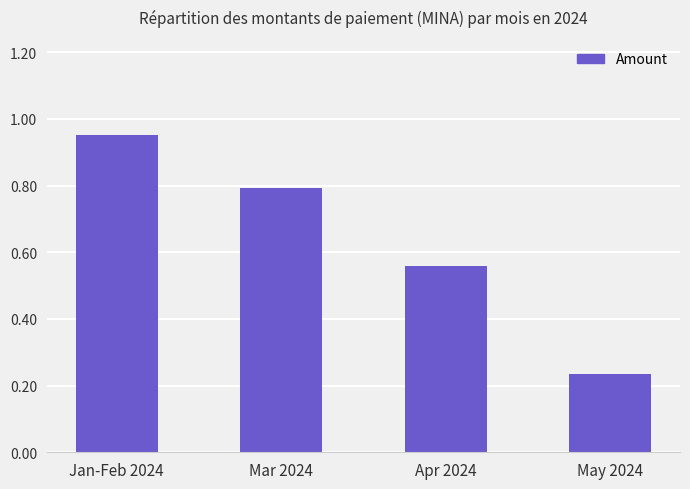

Does the chart contain any negative values?

No